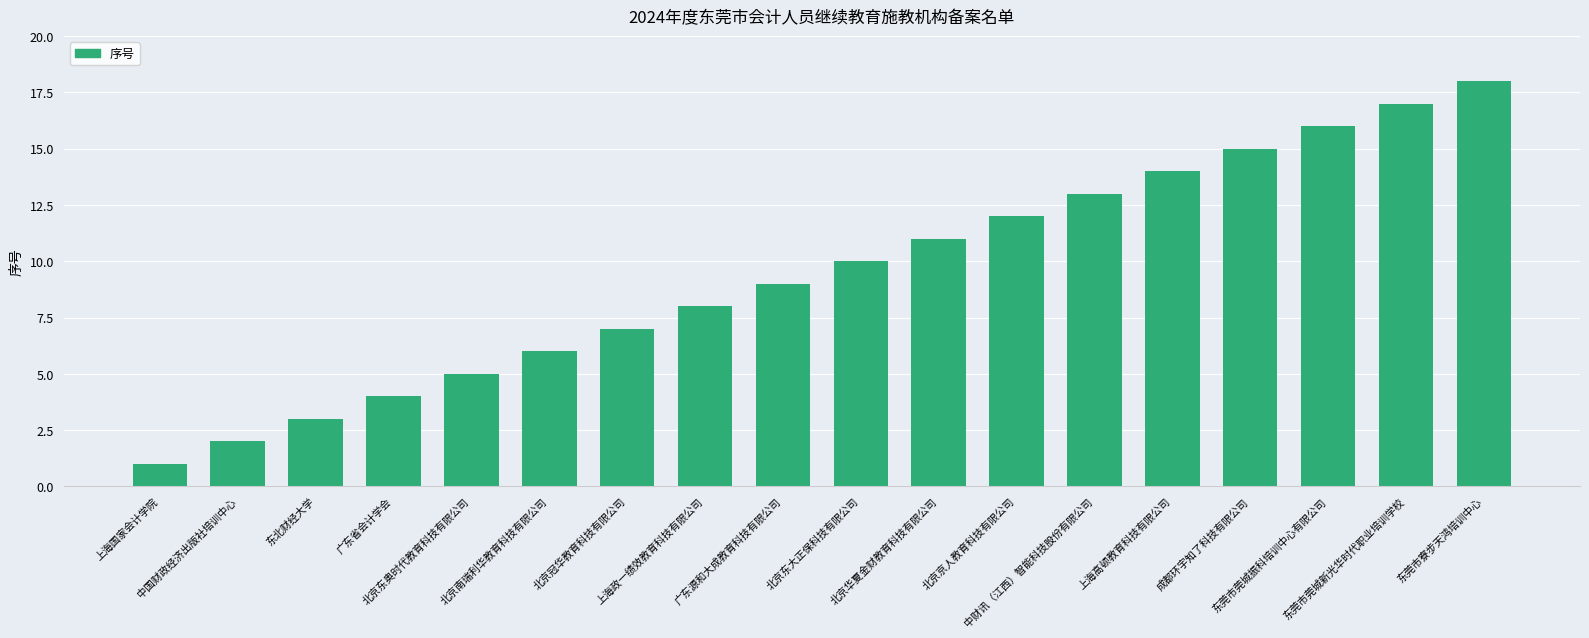

List the labels in order of value, largest first.

东莞市寮步天鸿培训中心, 东莞市莞城新光华时代职业培训学校, 东莞市莞城振科培训中心有限公司, 成都环宇知了科技有限公司, 上海高顿教育科技有限公司, 中财讯（江西）智能科技股份有限公司, 北京京人教育科技有限公司, 北京华夏金财教育科技有限公司, 北京东大正保科技有限公司, 广东源和大成教育科技有限公司, 上海政一绩效教育科技有限公司, 北京冠华教育科技有限公司, 北京南瑞利华教育科技有限公司, 北京东奥时代教育科技有限公司, 广东省会计学会, 东北财经大学, 中国财政经济出版社培训中心, 上海国家会计学院